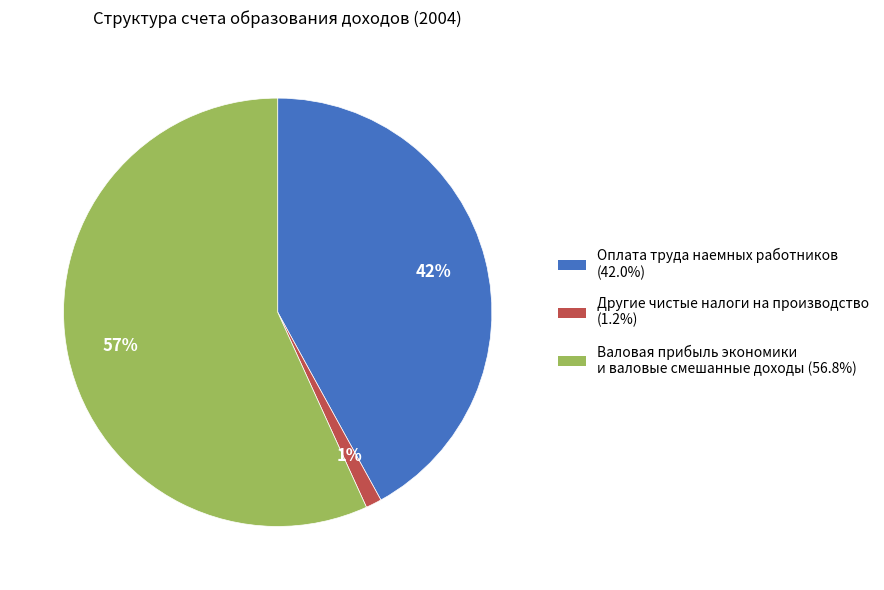

Rank the categories by value from highest to lowest.

Валовая прибыль экономики и валовые смешанные доходы, Оплата труда наемных работников, Другие чистые налоги на производство